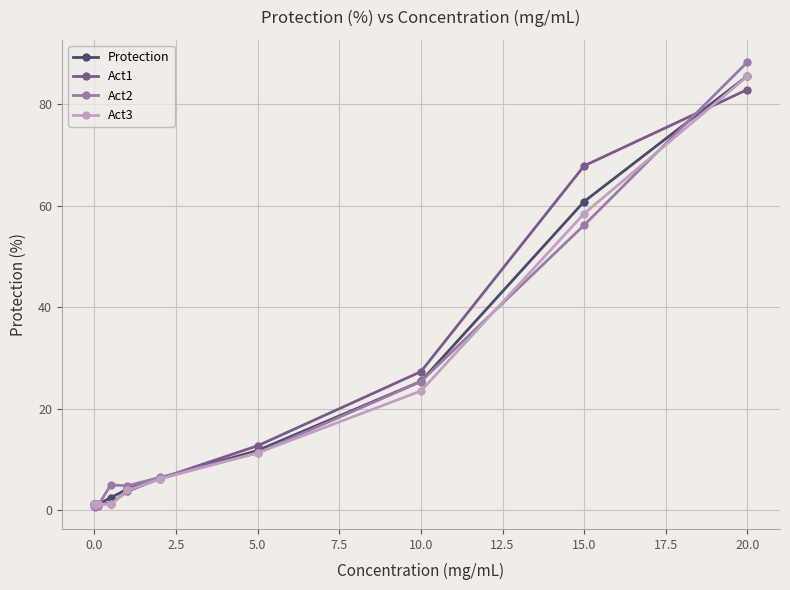

True or false: Act2 has more than 0 interior local peaks.

True